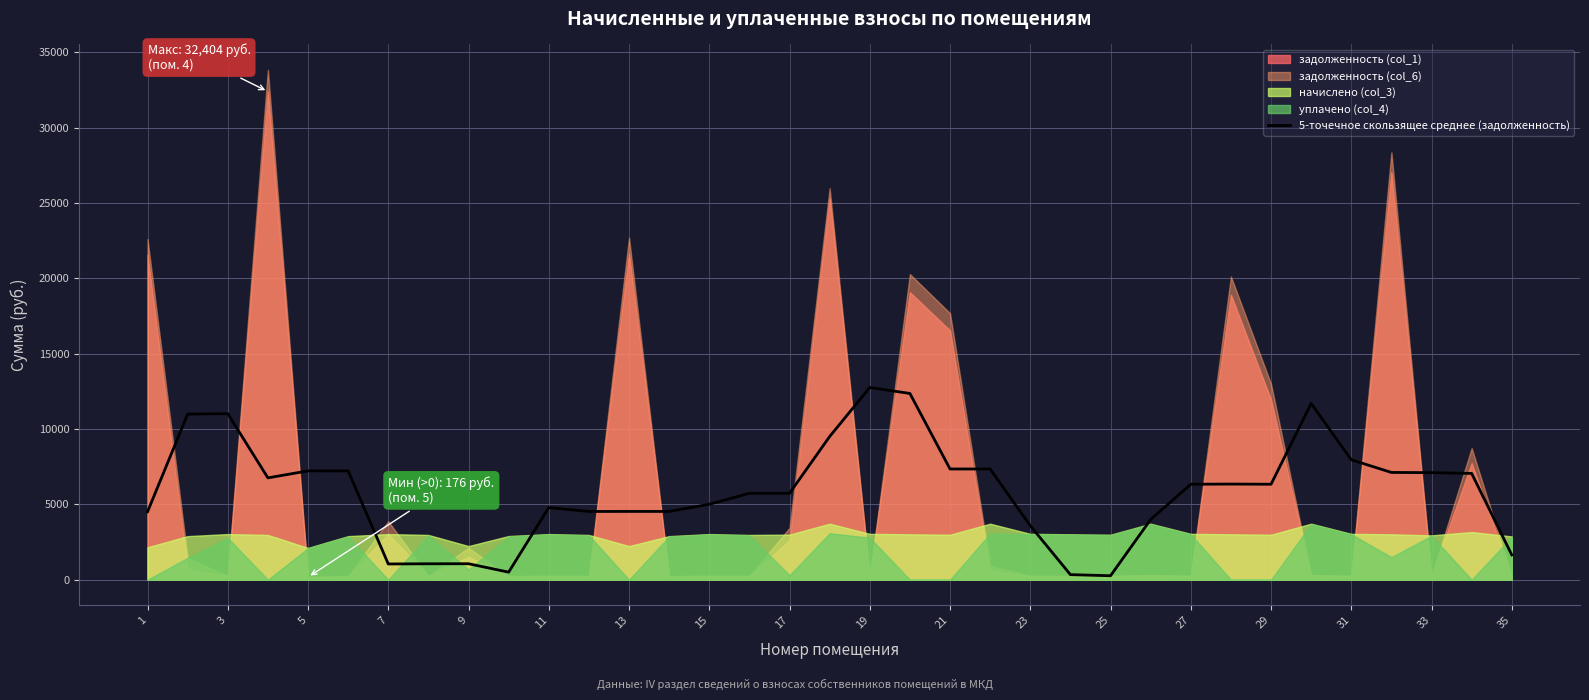

What is the highest value of the 5-точечное скользящее среднее (задолженность) series?

12761.3